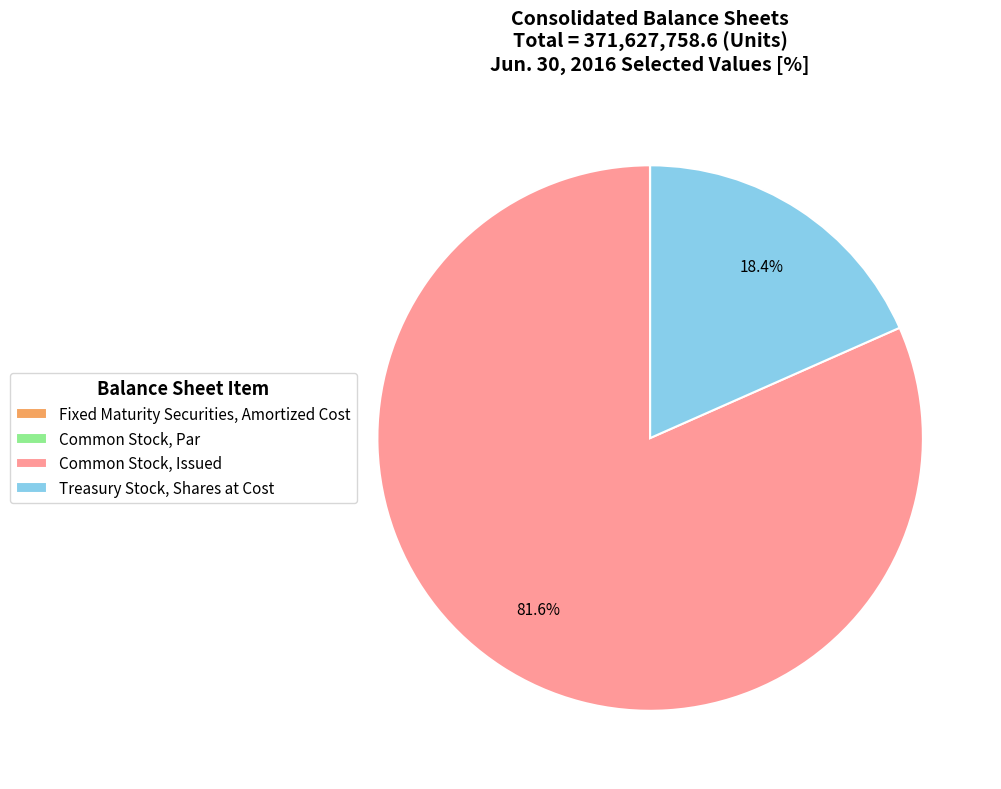

Is there a majority slice in this chart?

Yes